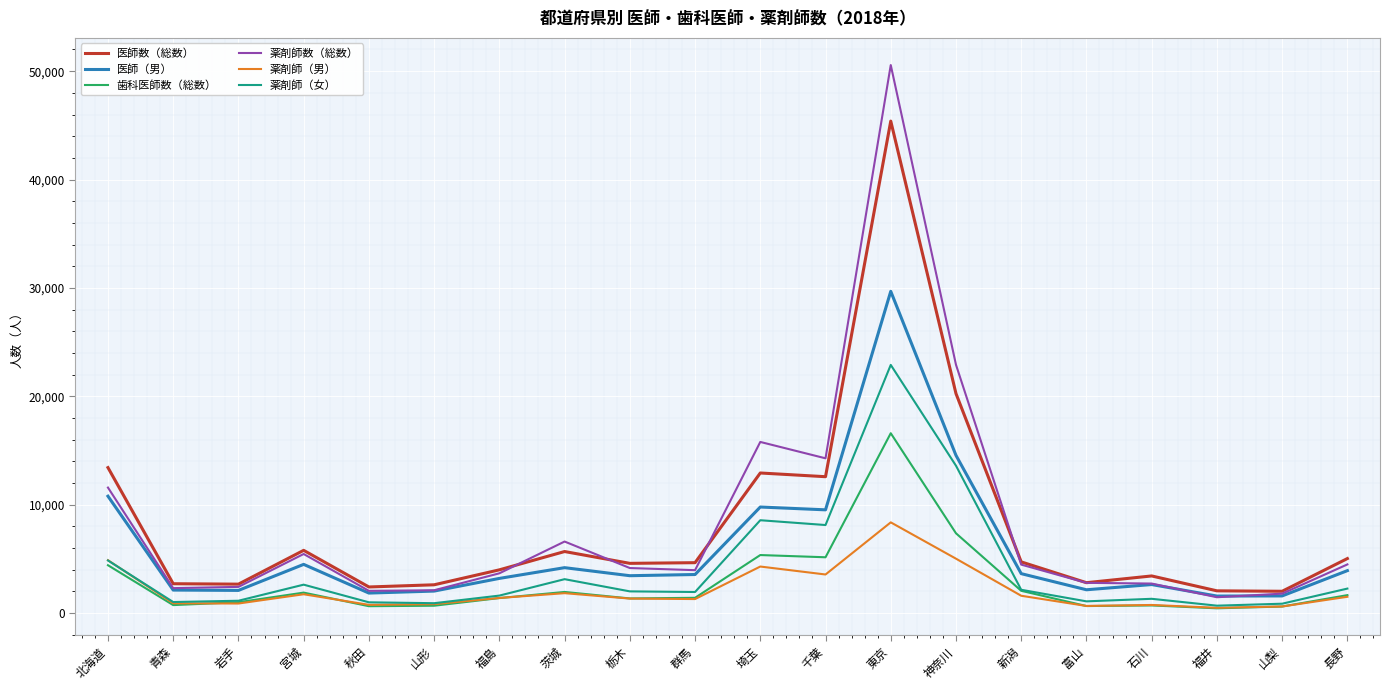

What is the sum of the 薬剤師数（総数） values at 宮城 and 富山?

8249